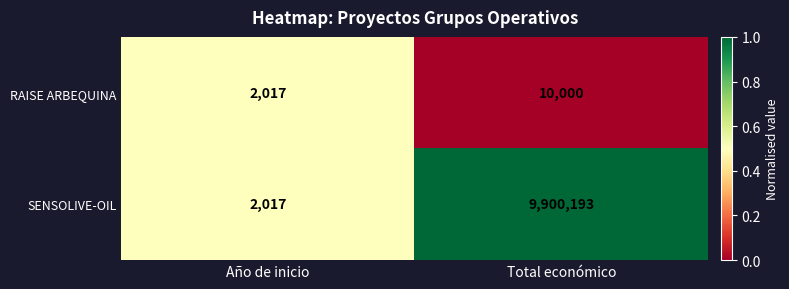

Which series has the largest range (max minus min)?

SENSOLIVE-OIL